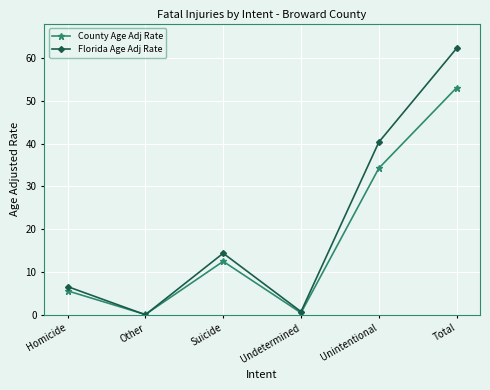

What is the minimum value shown in the chart?

0.1